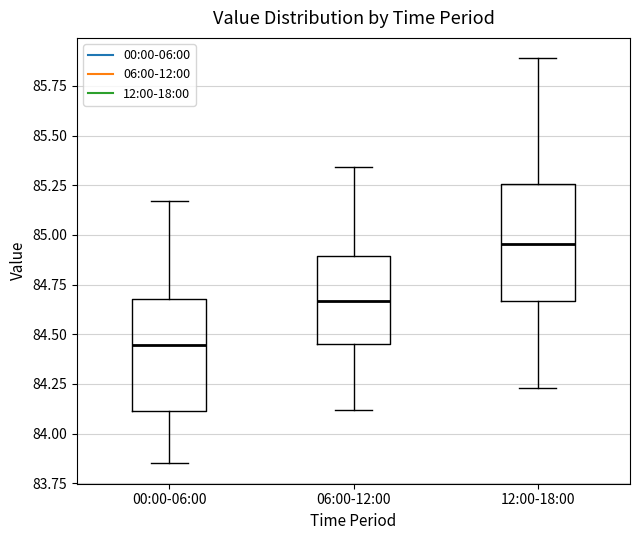

Where does the upper whisker of the box for 06:00-12:00 end on the y-axis? The values are not printed on the chart, so give them approximately, as read against the axis.

85.35